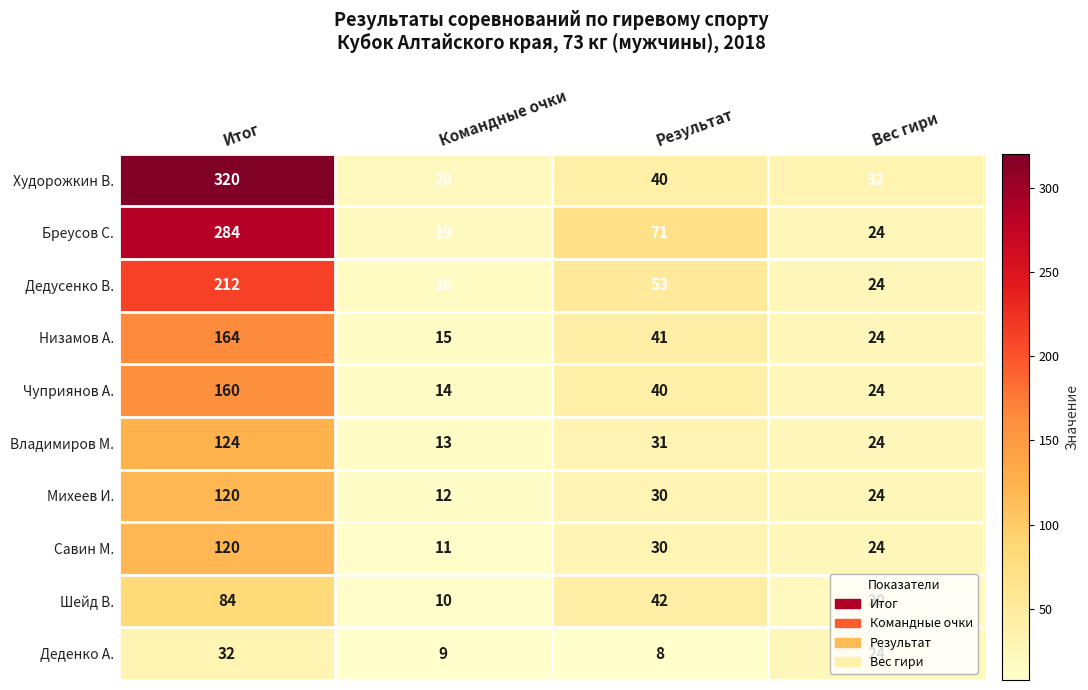

Which series has the largest range (max minus min)?

Худорожкин В.